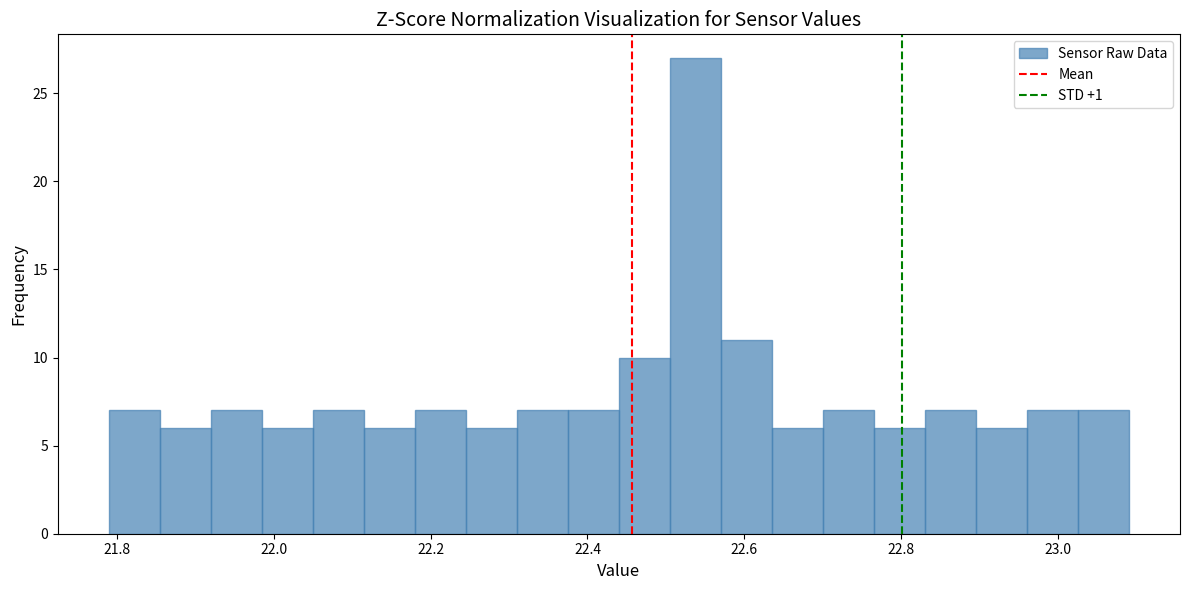

Read against the x-axis, roughly where is the centre of the tallest bar?

22.54